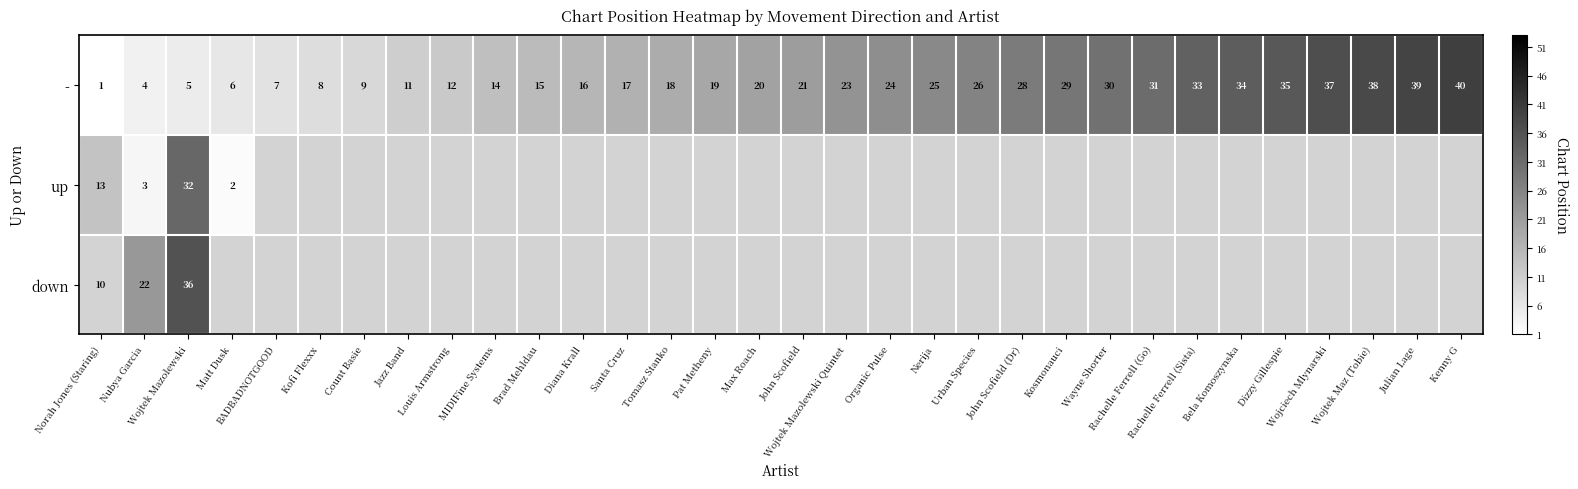

Which label corresponds to the smallest value in the chart?

Norah Jones (Staring)